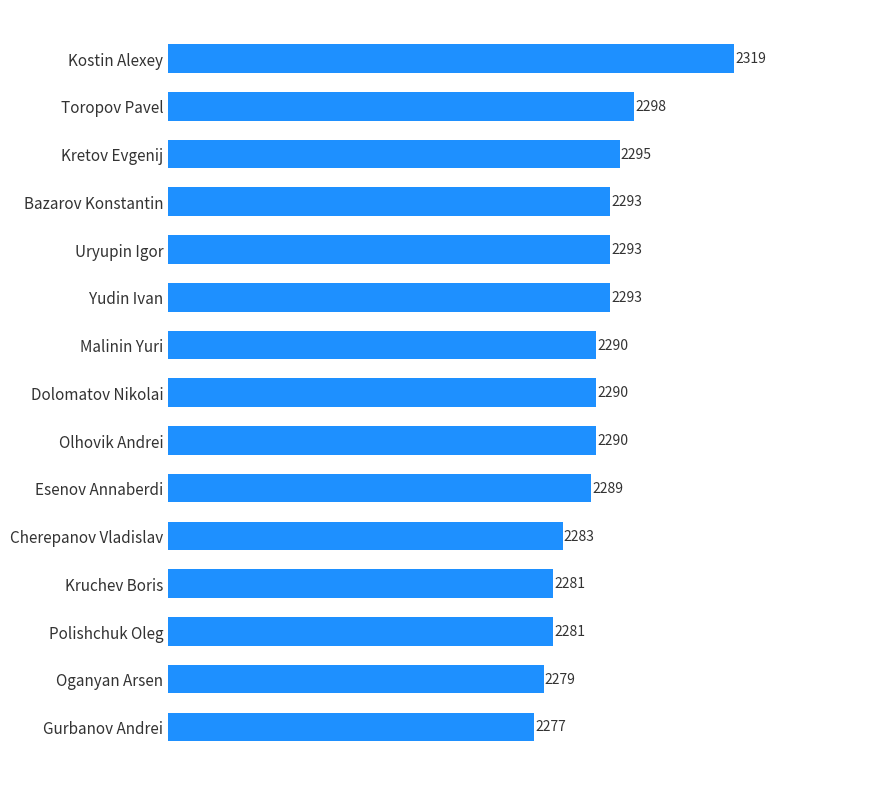

Reading bottom to top, list all the values displayed in this chart.

Gurbanov Andrei=2277	Oganyan Arsen=2279	Polishchuk Oleg=2281	Kruchev Boris=2281	Cherepanov Vladislav=2283	Esenov Annaberdi=2289	Olhovik Andrei=2290	Dolomatov Nikolai=2290	Malinin Yuri=2290	Yudin Ivan=2293	Uryupin Igor=2293	Bazarov Konstantin=2293	Kretov Evgenij=2295	Toropov Pavel=2298	Kostin Alexey=2319